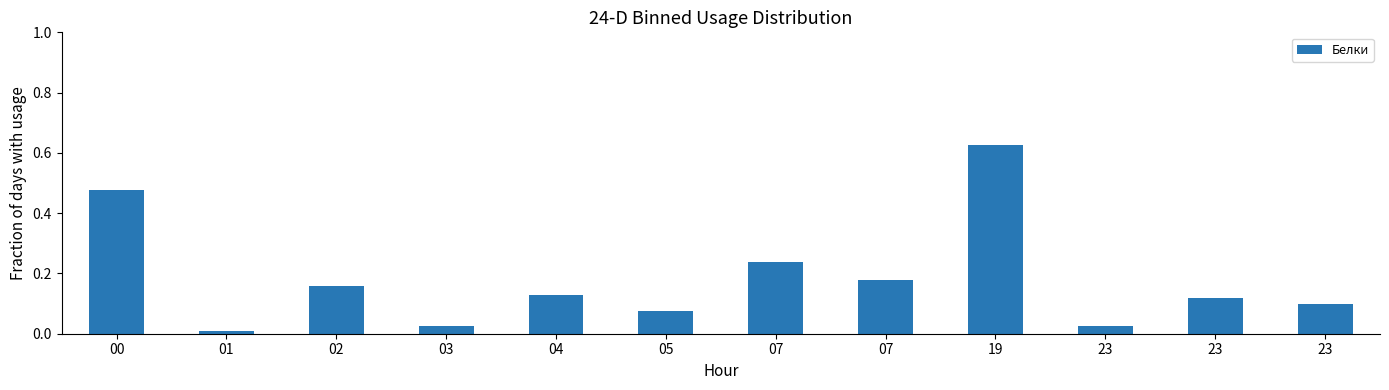

Read the value at 05.

0.1